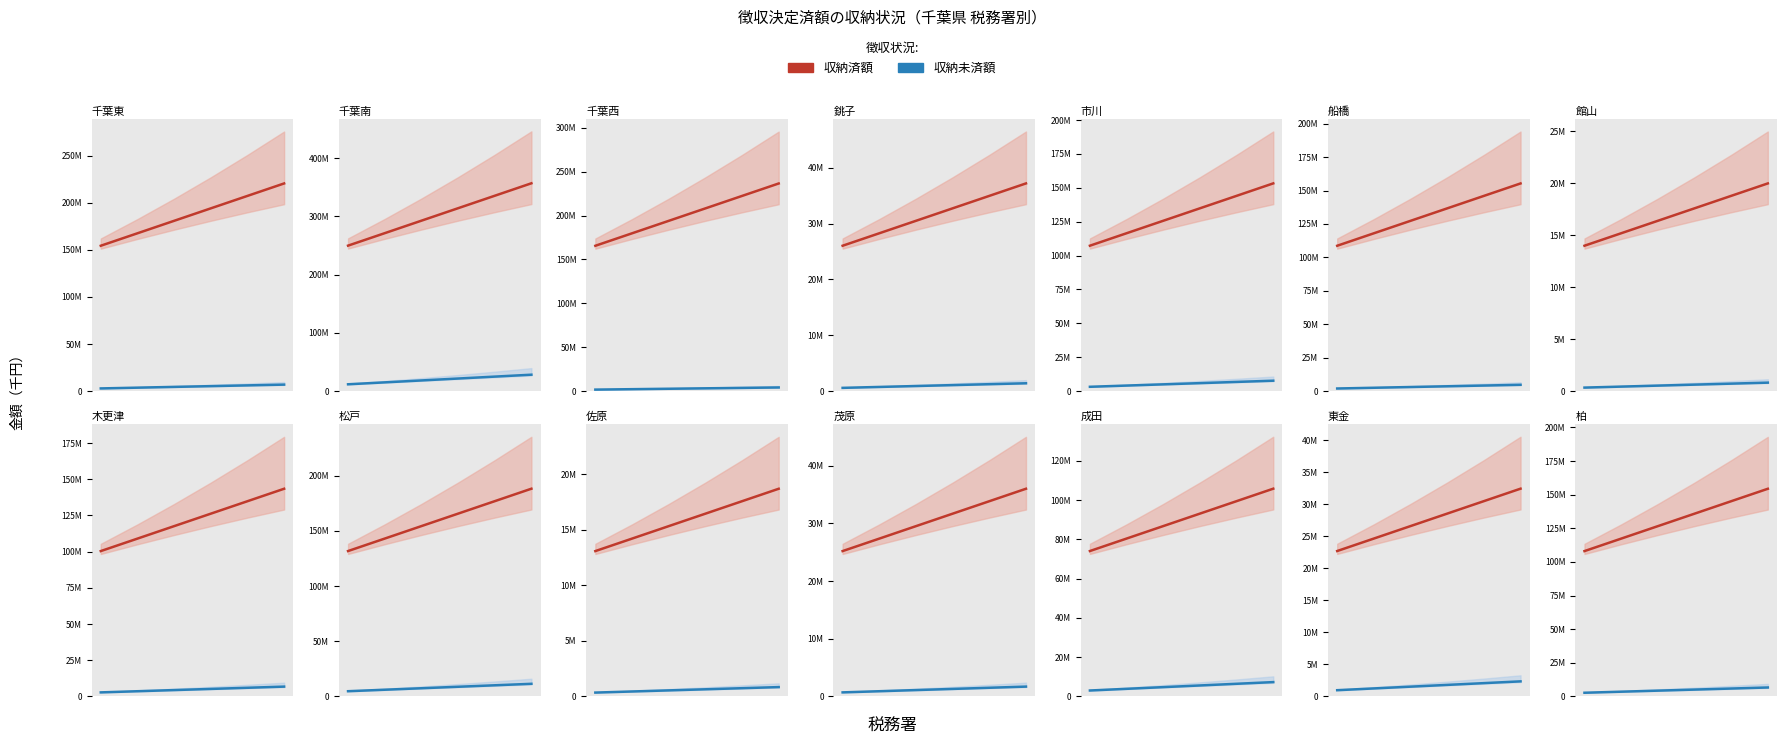

Rank the series by their average value, from highest to lowest.

収納済額, 収納未済額